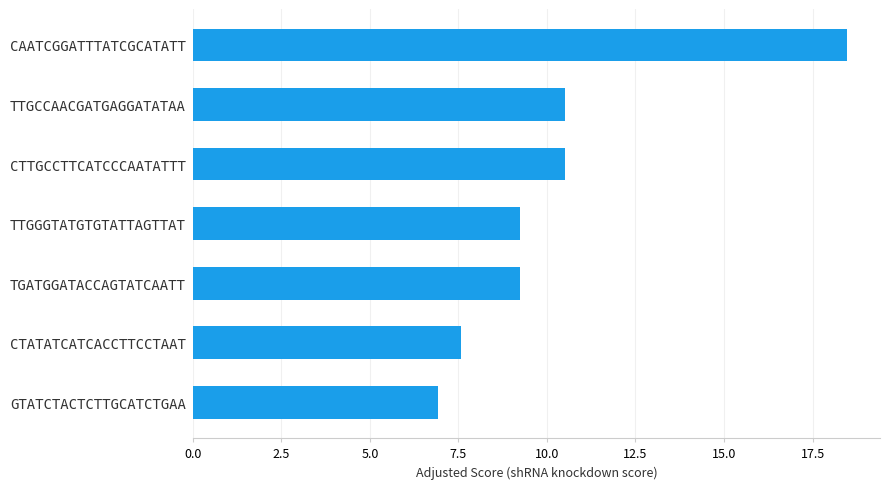

Which label corresponds to the largest value in the chart?

CAATCGGATTTATCGCATATT